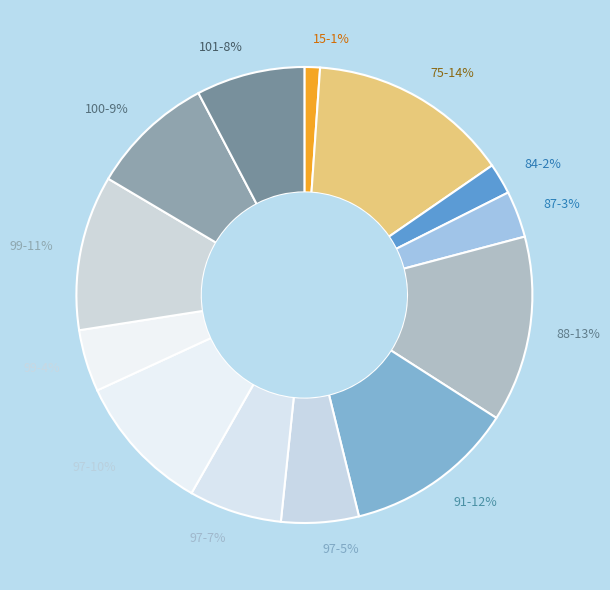

To the nearest percent, what percentage of the pie is 87-3%?

3%